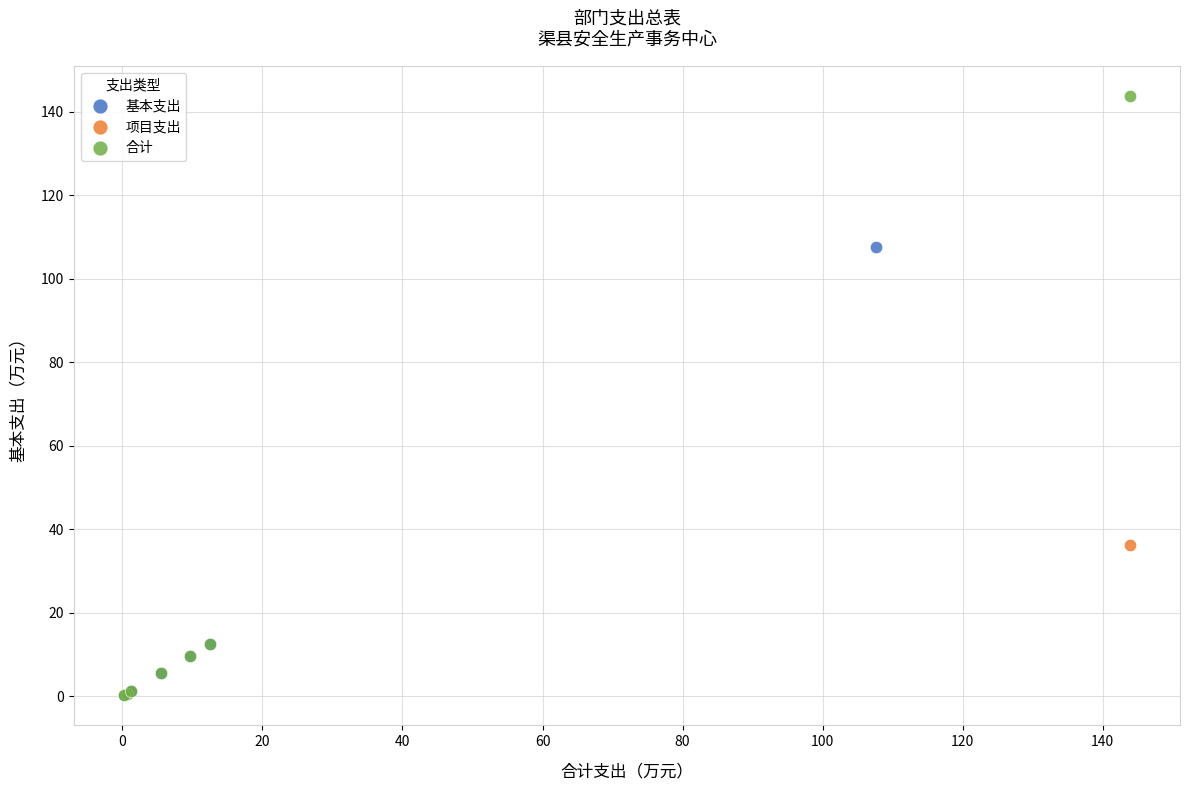

What are all the series names shown in the legend?

基本支出, 项目支出, 合计